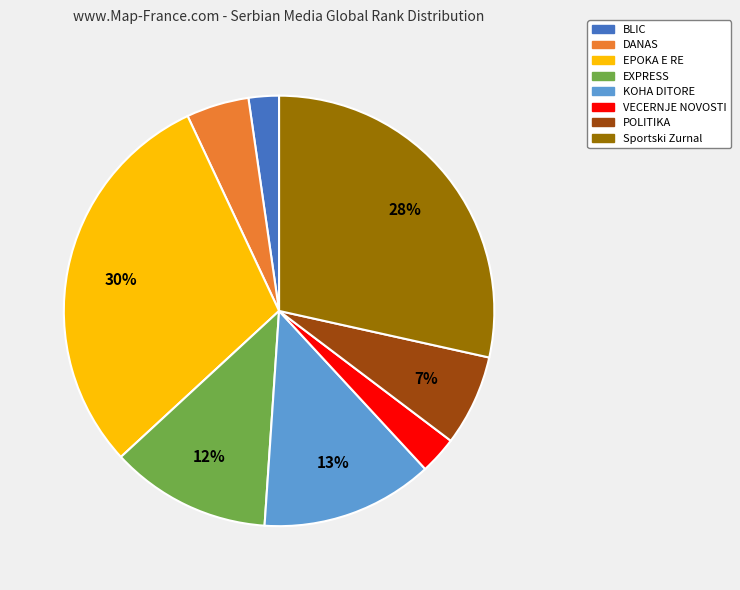

Is the sum of BLIC and EXPRESS greater than half?

No